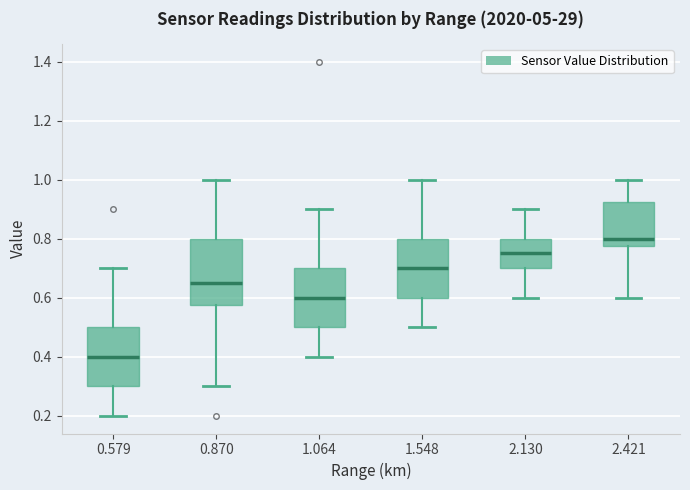

Where is the lower edge of the box at x = 0.579 on the y-axis? The values are not printed on the chart, so give them approximately, as read against the axis.

0.30